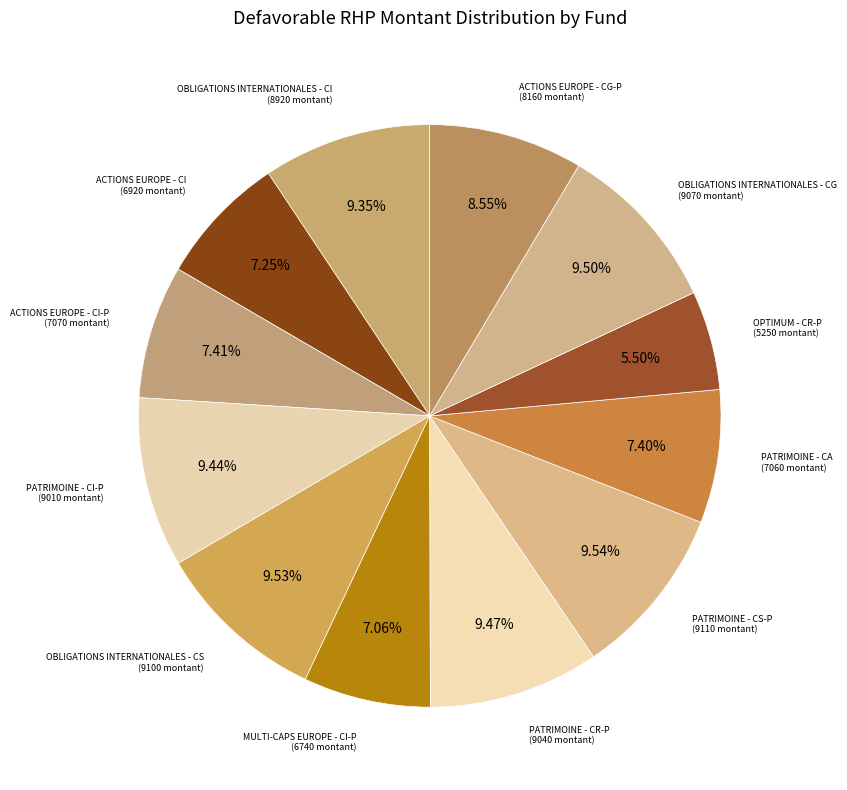

Rank the categories by value from lowest to highest.

MW OPTIMUM - CR-P, MW MULTI-CAPS EUROPE - CI-P, MW ACTIONS EUROPE - CI, MW PATRIMOINE - CA, MW ACTIONS EUROPE - CI-P, MW ACTIONS EUROPE - CG-P, MW OBLIGATIONS INTERNATIONALES - CI, MW PATRIMOINE - CI-P, MW PATRIMOINE - CR-P, MW OBLIGATIONS INTERNATIONALES - CG, MW OBLIGATIONS INTERNATIONALES - CS, MW PATRIMOINE - CS-P